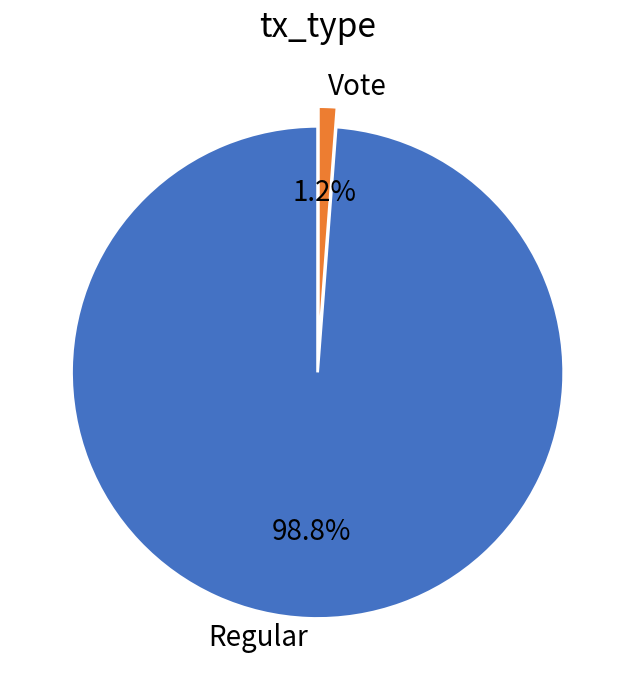

Do Regular and Vote together represent more than half of the pie?

Yes